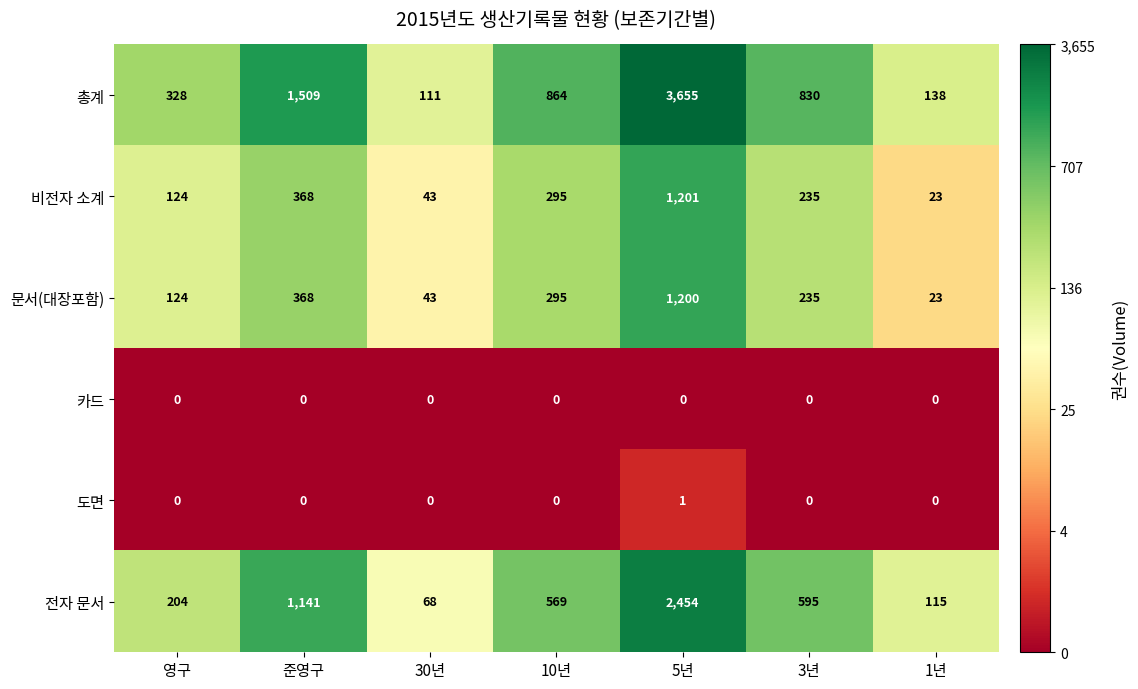

At 5년, list the series in order from smallest to largest.

카드, 도면, 문서(대장포함), 비전자 소계, 전자 문서, 총계